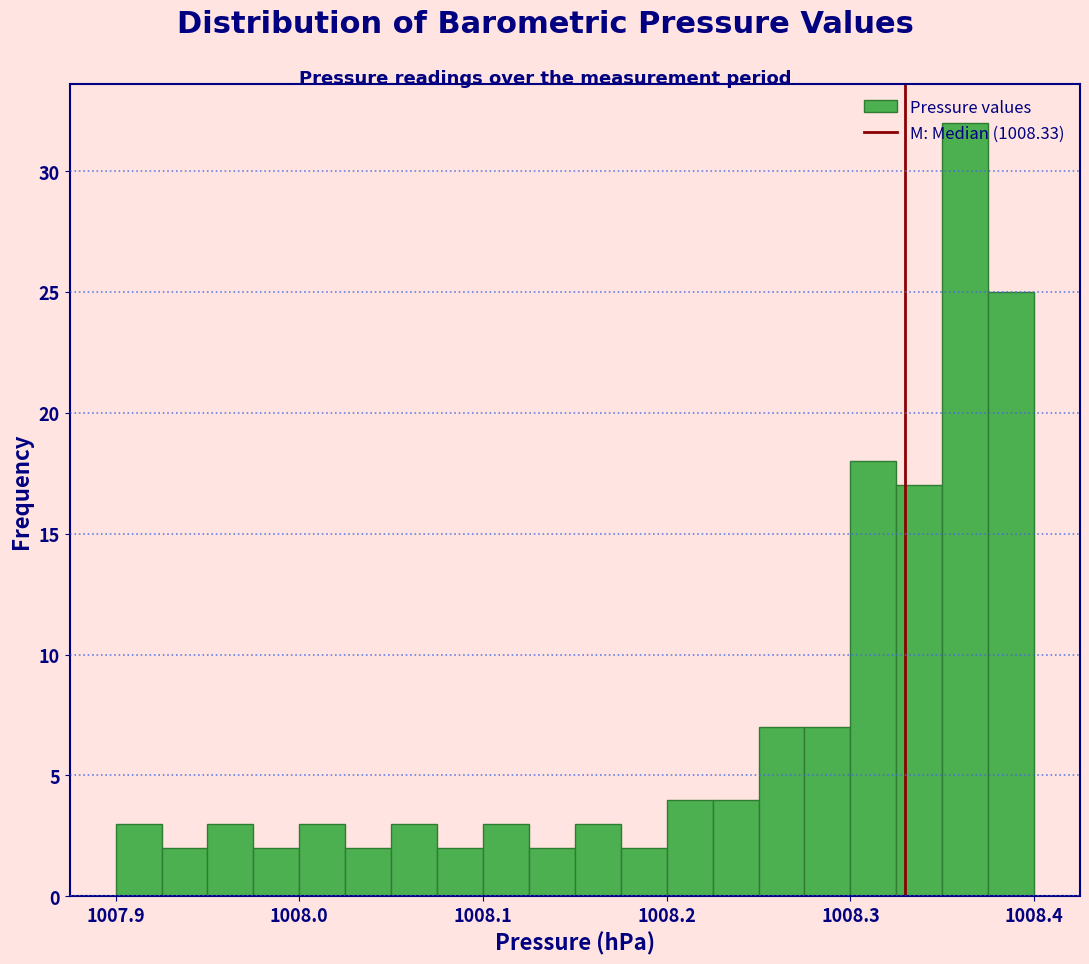

Around what value on the x-axis is the tallest bar? Give the approximate position of its centre, as read against the axis.

1008.36